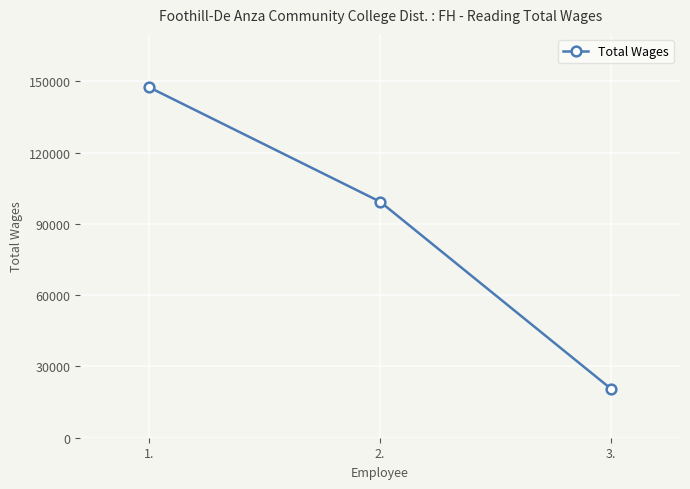

How many data points are less than 99339?

1